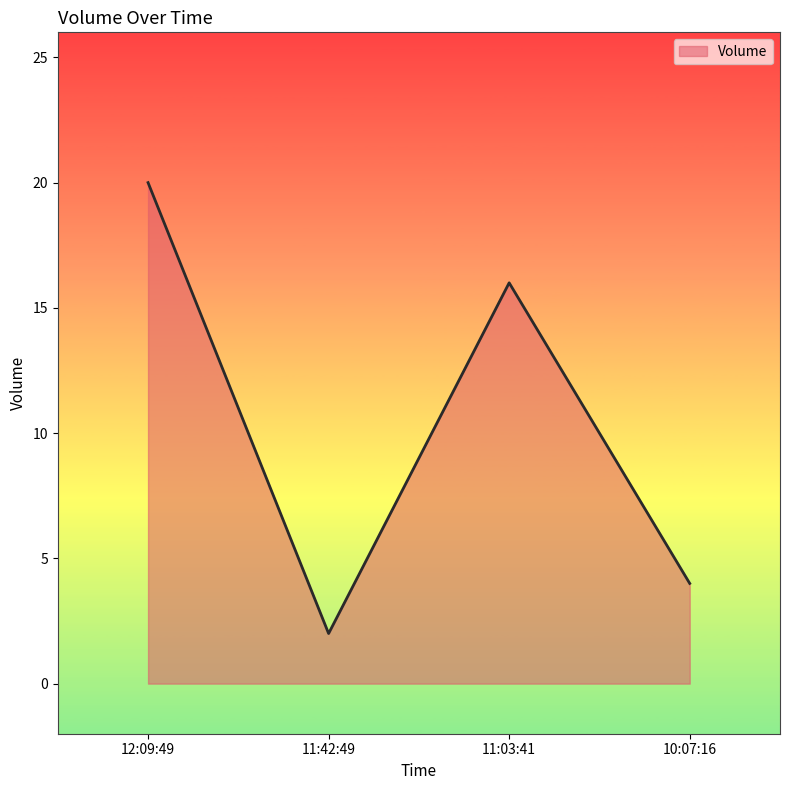

What is the difference between the values at 11:03:41 and 11:42:49?

14